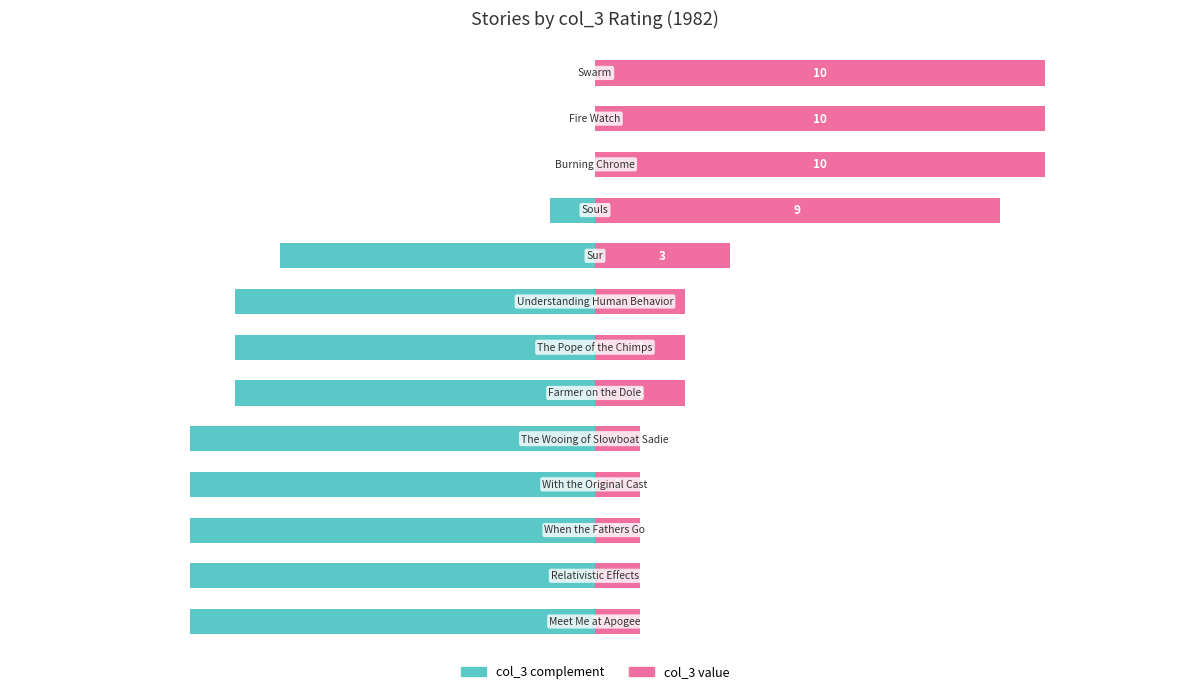

At 1, list the series in order from smallest to largest.

col_3 complement, col_3 value